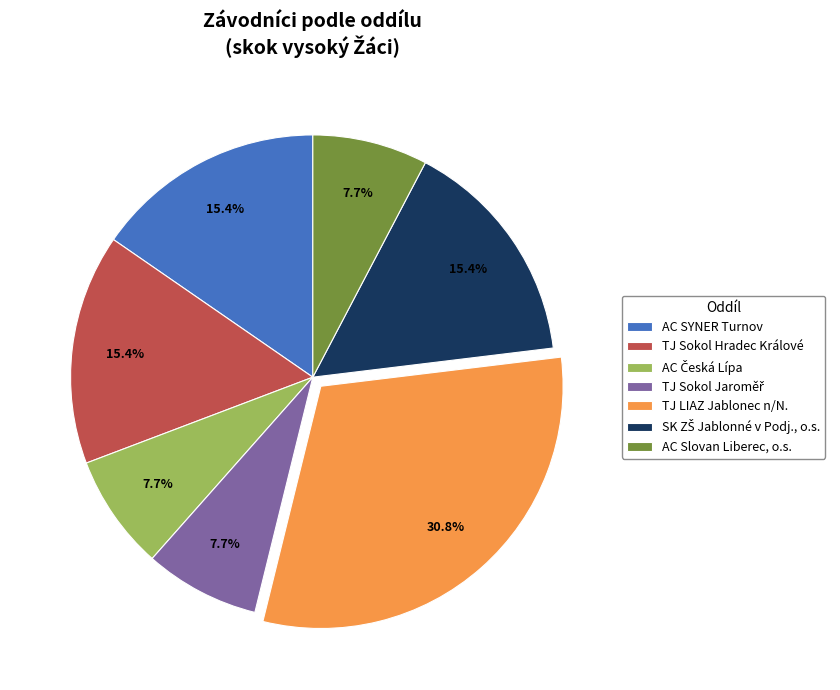

Which category has the biggest portion of the pie?

TJ LIAZ Jablonec n/N.